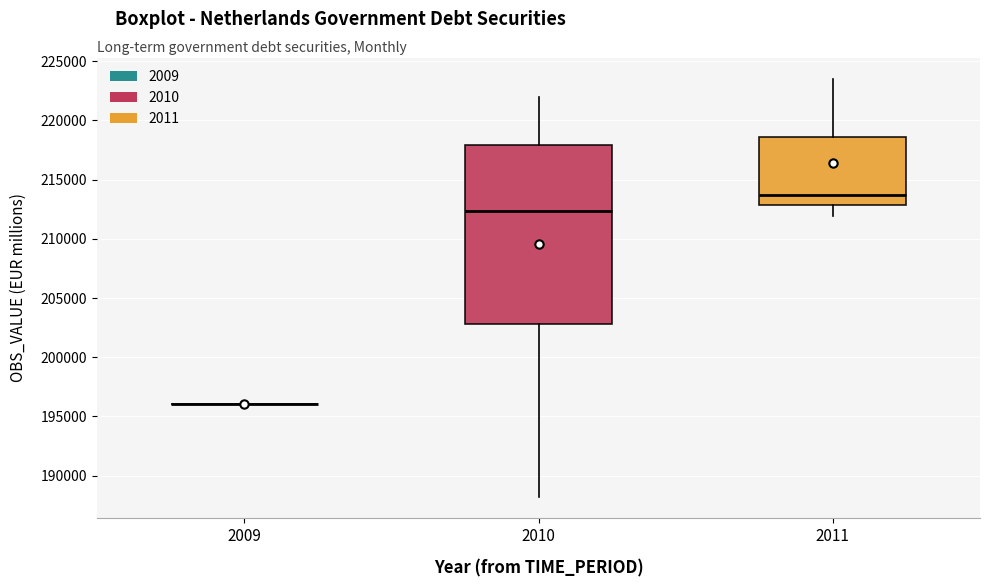

Reading left to right, transcribe this box plot: for each box, give where its median line is, the range the box spans, and where its two whiskers end, as read against the y-axis. The values are not printed on the chart, so give them approximately, as read against the axis.

2009: box collapsed to a line at 196000, whiskers 196000 to 196000
2010: median 212500, box 203000 to 218000, whiskers 188000 to 222000
2011: median 213500, box 213000 to 218500, whiskers 212000 to 223500